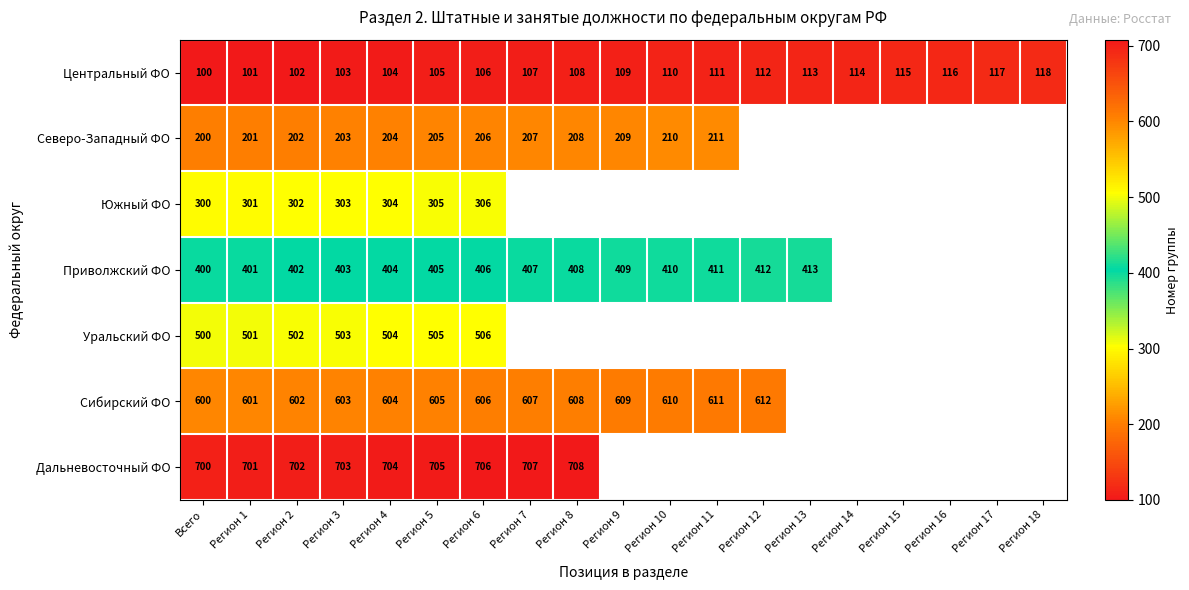

What is the spread (max minus min) of values at Всего?

600